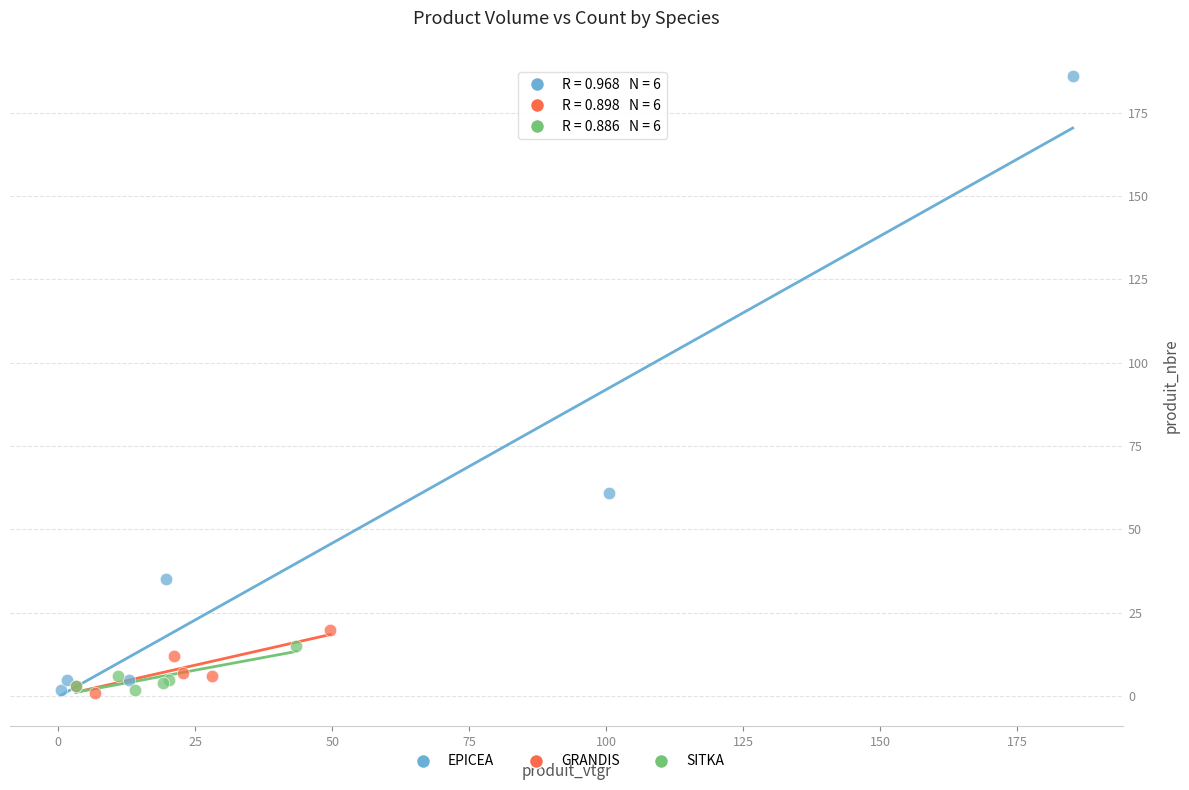

Which series has the widest spread of Y values?

EPICEA